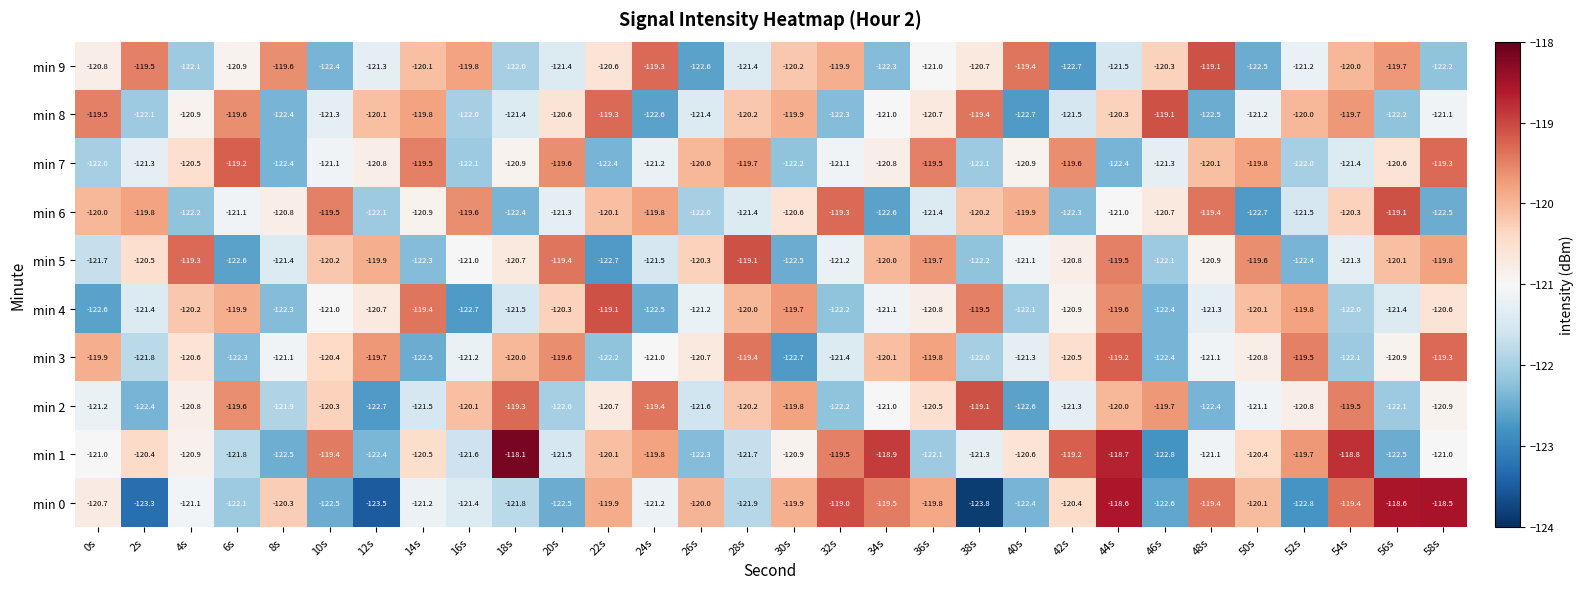

Which label corresponds to the largest value in the chart?

18s